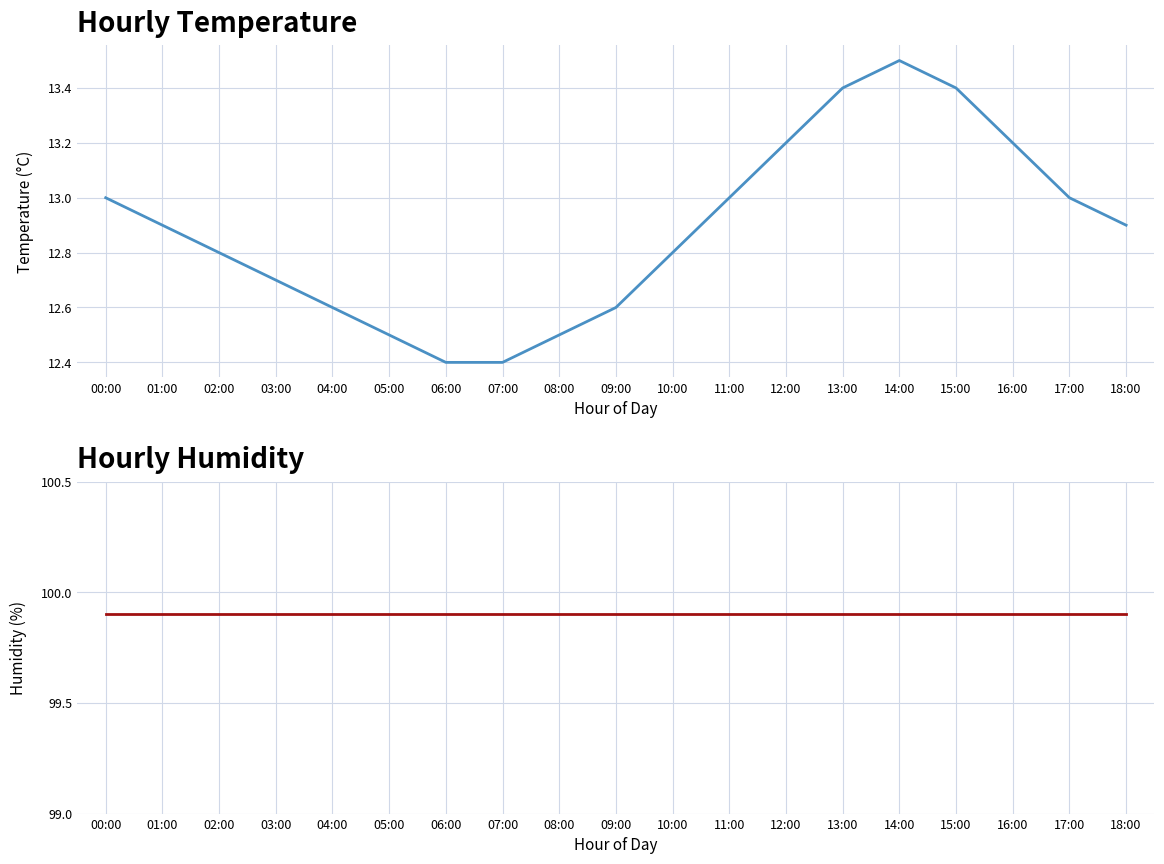

What is the label of the 10th point from the left?

09:00